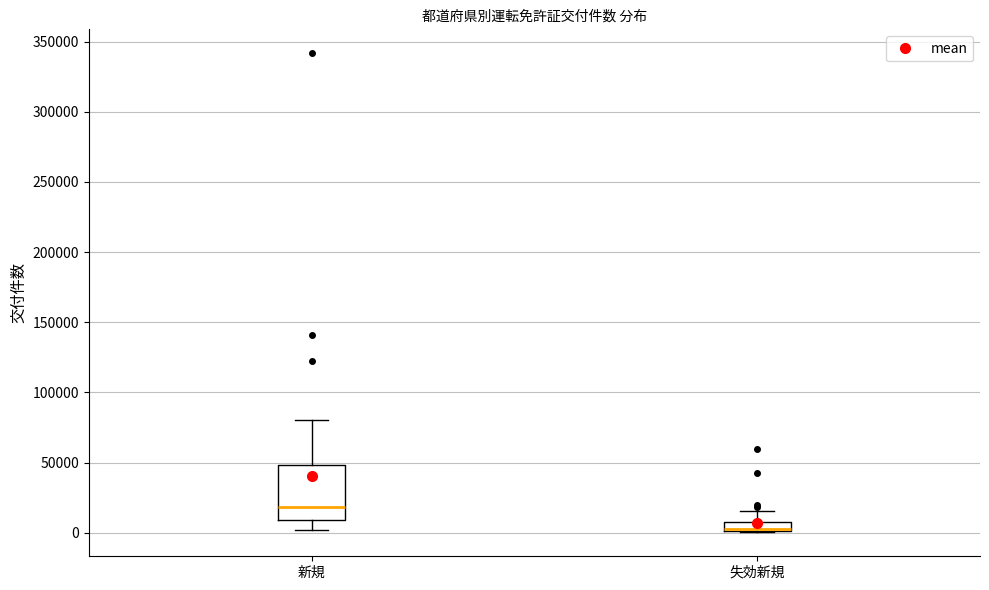

Where is the lower edge of the box for 新規 on the y-axis? The values are not printed on the chart, so give them approximately, as read against the axis.

10000